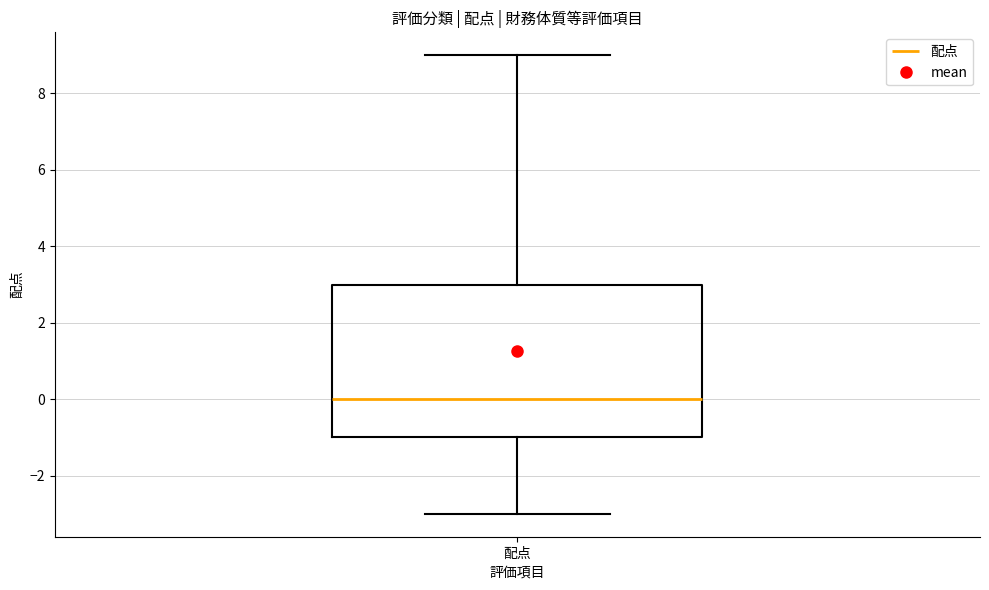

Read this box plot against the y-axis: the position of the median line, the range covered by the box, and the ends of both whiskers. The values are not printed on the chart, so give them approximately, as read against the axis.

median 0, box -1 to 3, whiskers -3 to 9